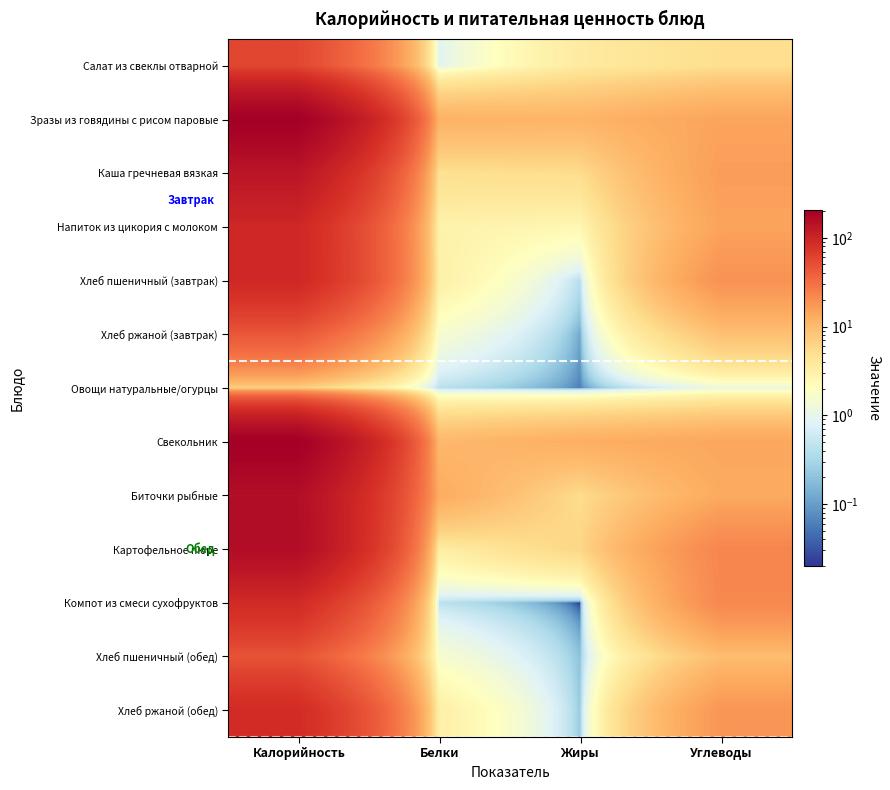

At which category is the sum across all series the highest?

Калорийность